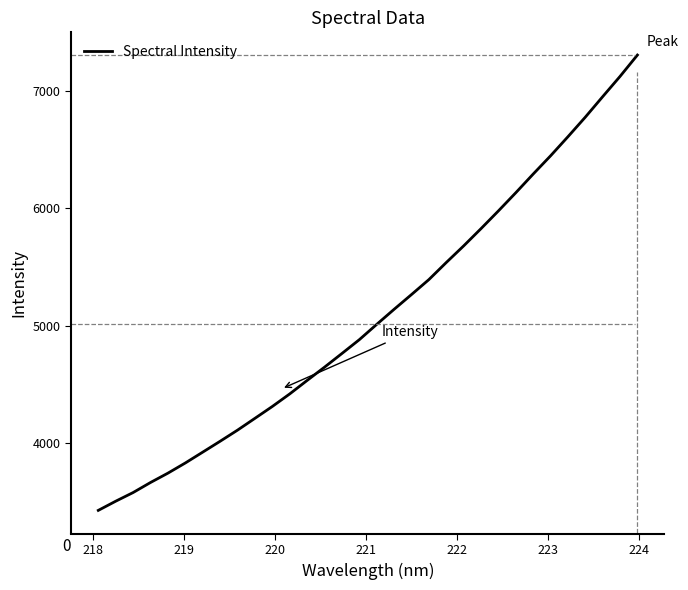

What is the maximum value shown in the chart?

7309.2